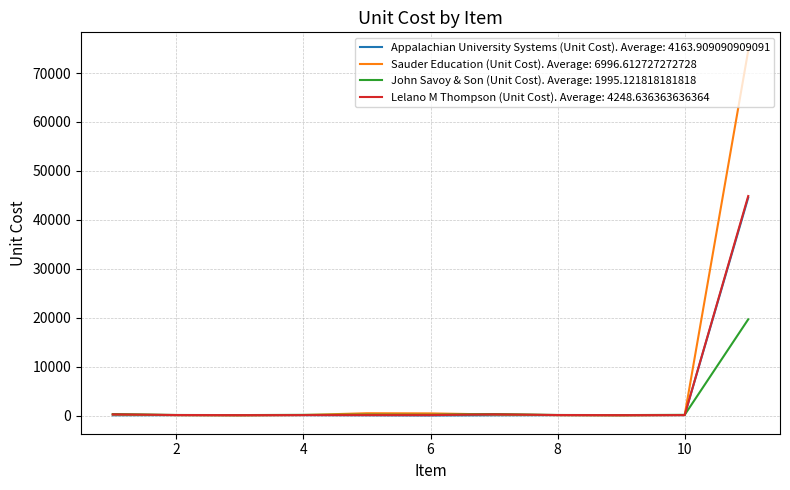

What is the highest value of the John Savoy & Son (Unit Cost). Average: 1995.121818181818 series?

19707.0